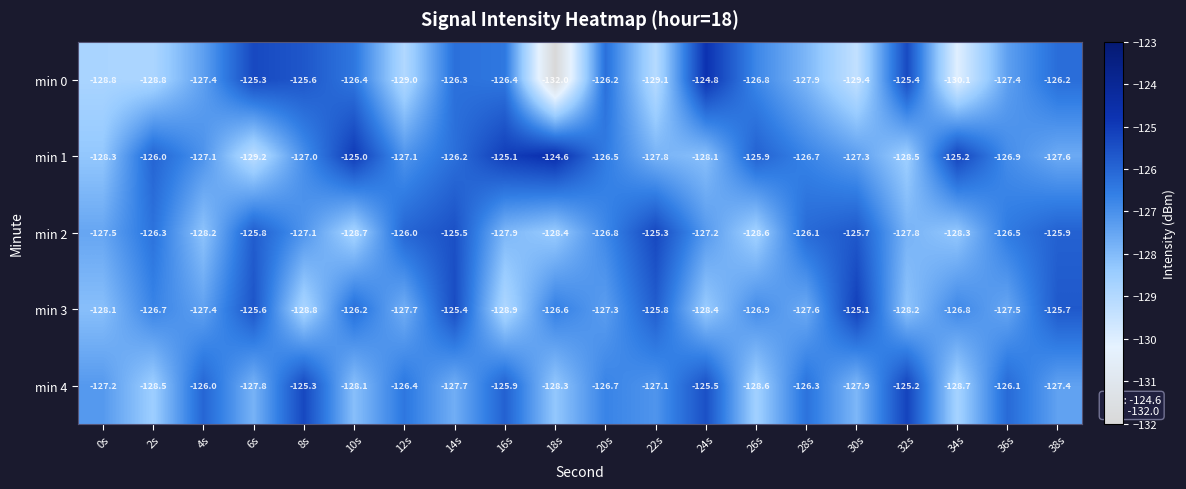

How many data points in min 3 are above -126?

5